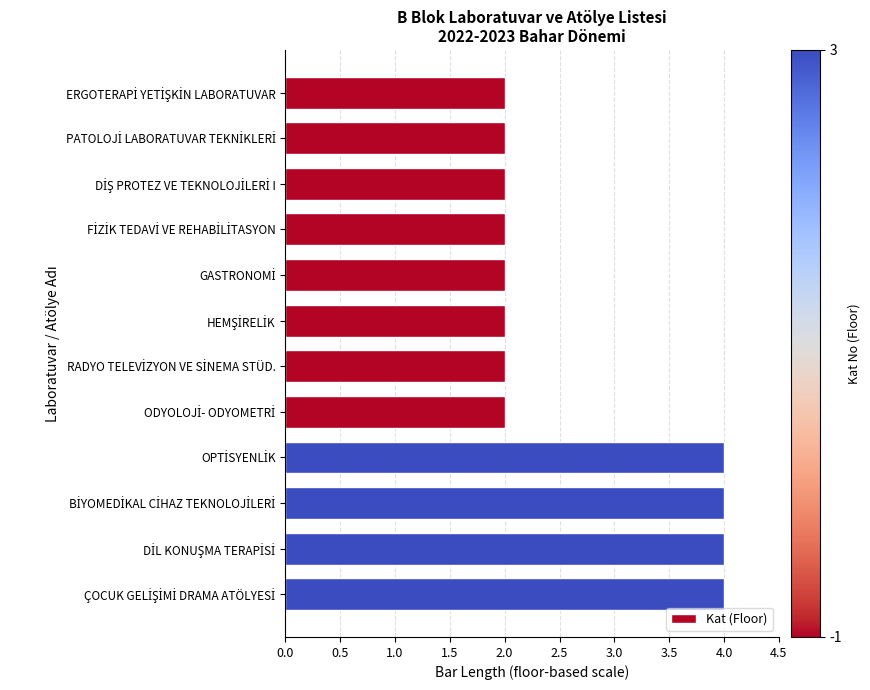

What is the greatest value displayed?

4